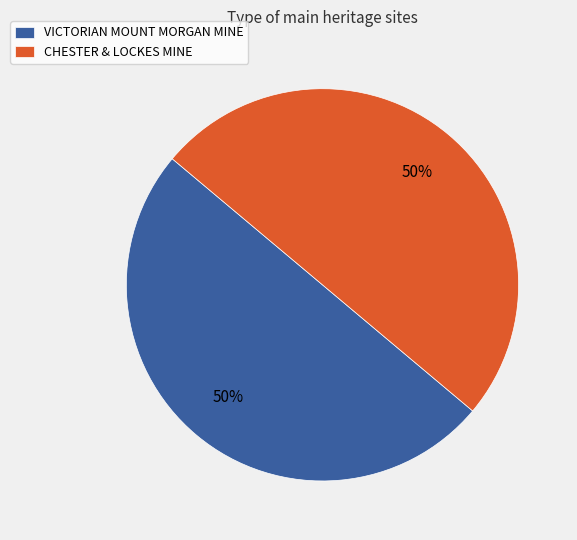

To the nearest percent, what is the combined percentage of VICTORIAN MOUNT MORGAN MINE and CHESTER & LOCKES MINE?

100%